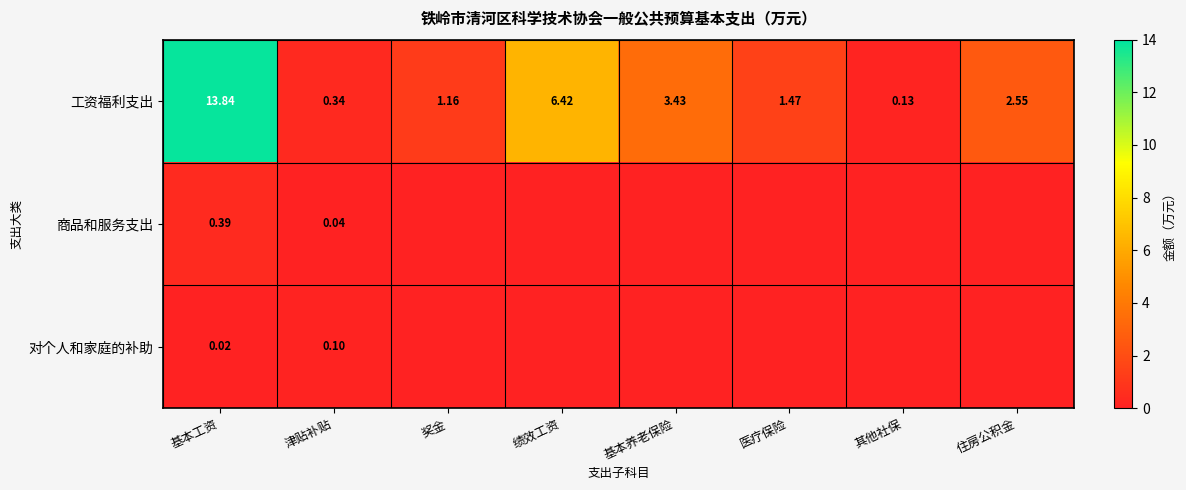

Where does the 工资福利支出 series first go above 2?

基本工资